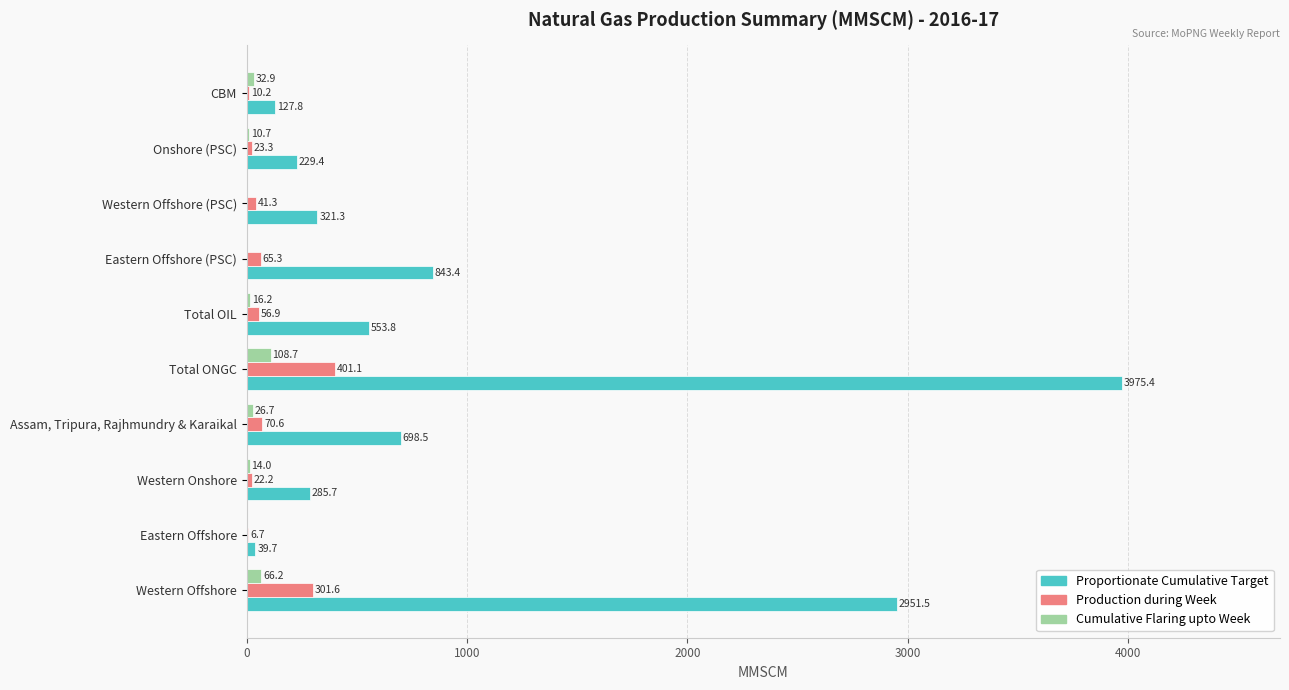

At which category does the chart reach its peak across all series?

Total ONGC